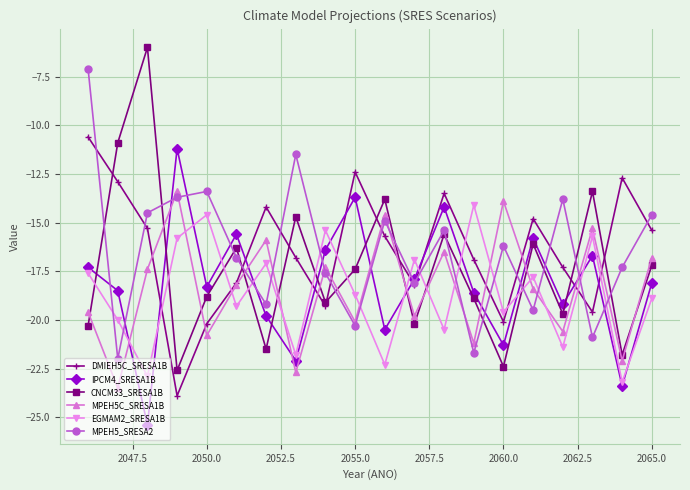

Which series has the widest spread of values?

CNCM33_SRESA1B